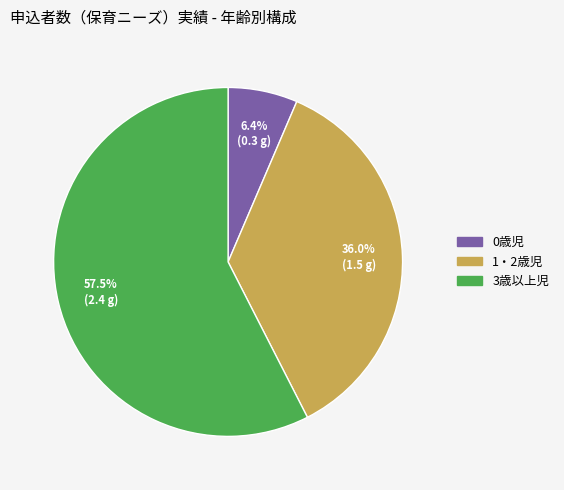

Rank the categories by value from lowest to highest.

0歳児, 1・2歳児, 3歳以上児